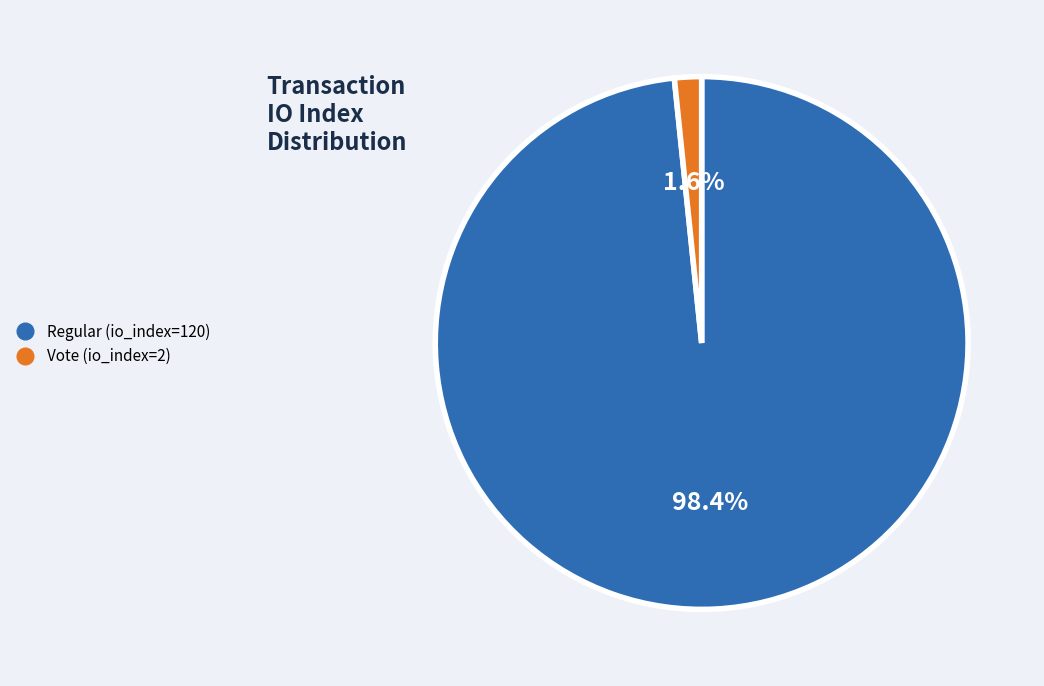

To the nearest percent, what is the difference between the largest and smallest slice percentages?

97%